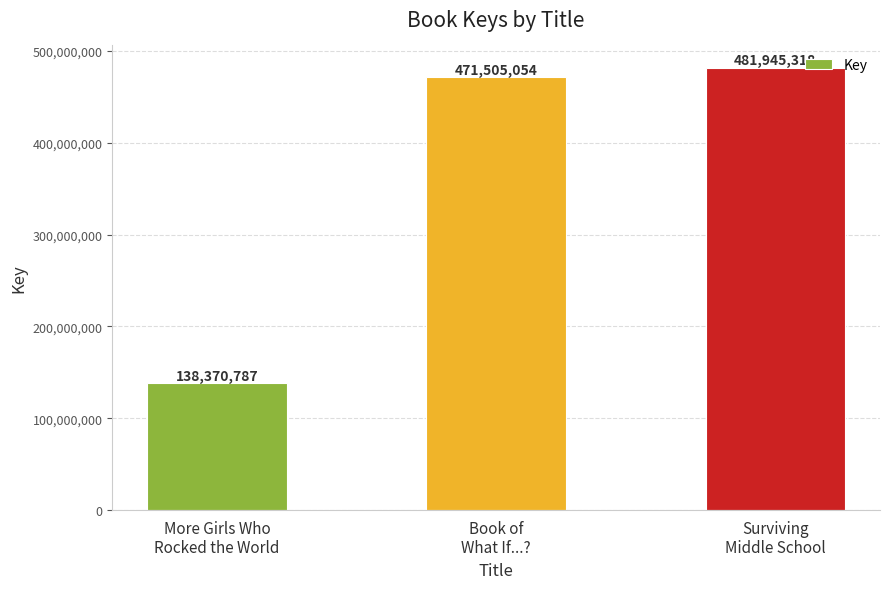

Reading left to right, what are all the values shown in this chart?

138370787	471505054	481945318